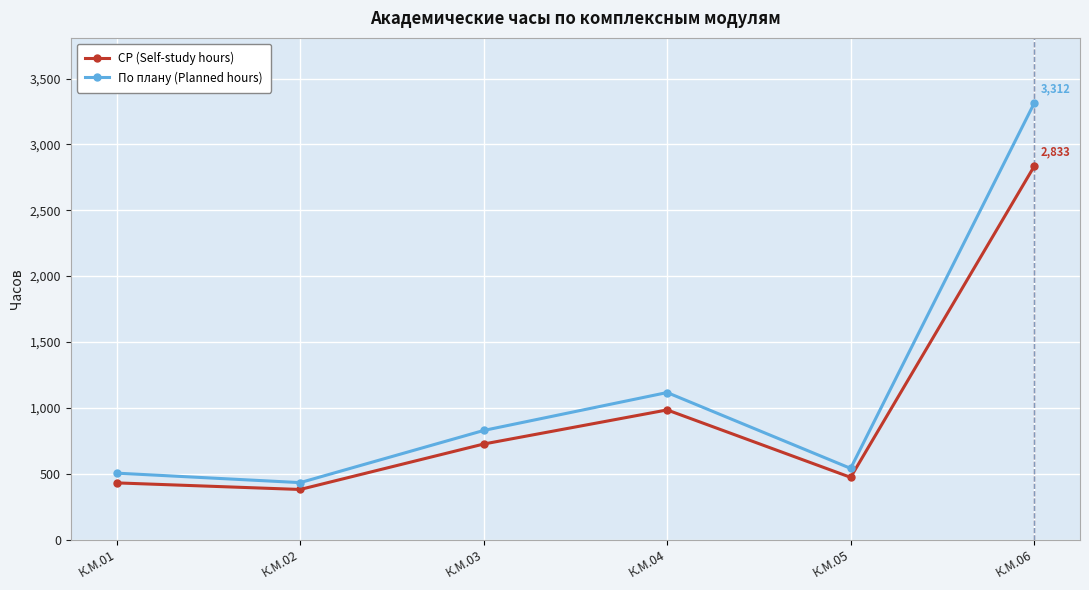

At К.М.06, list the series in order from largest to smallest.

По плану (Planned hours), СР (Self-study hours)